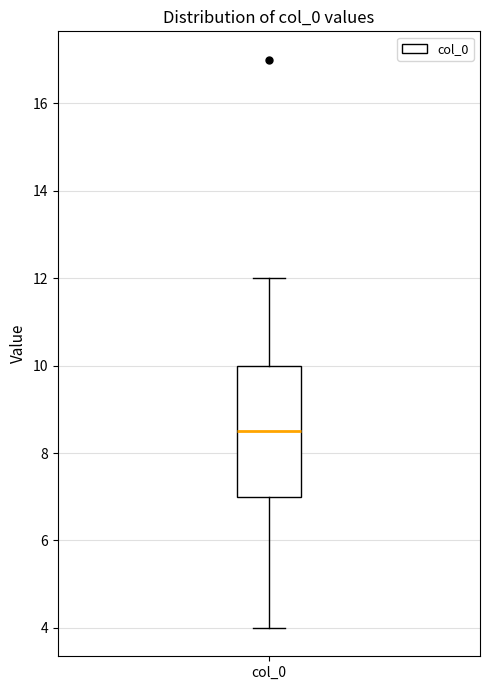

Read this box plot against the y-axis: the position of the median line, the range covered by the box, and the ends of both whiskers. The values are not printed on the chart, so give them approximately, as read against the axis.

median 8.6, box 7.0 to 10.0, whiskers 4.0 to 12.0